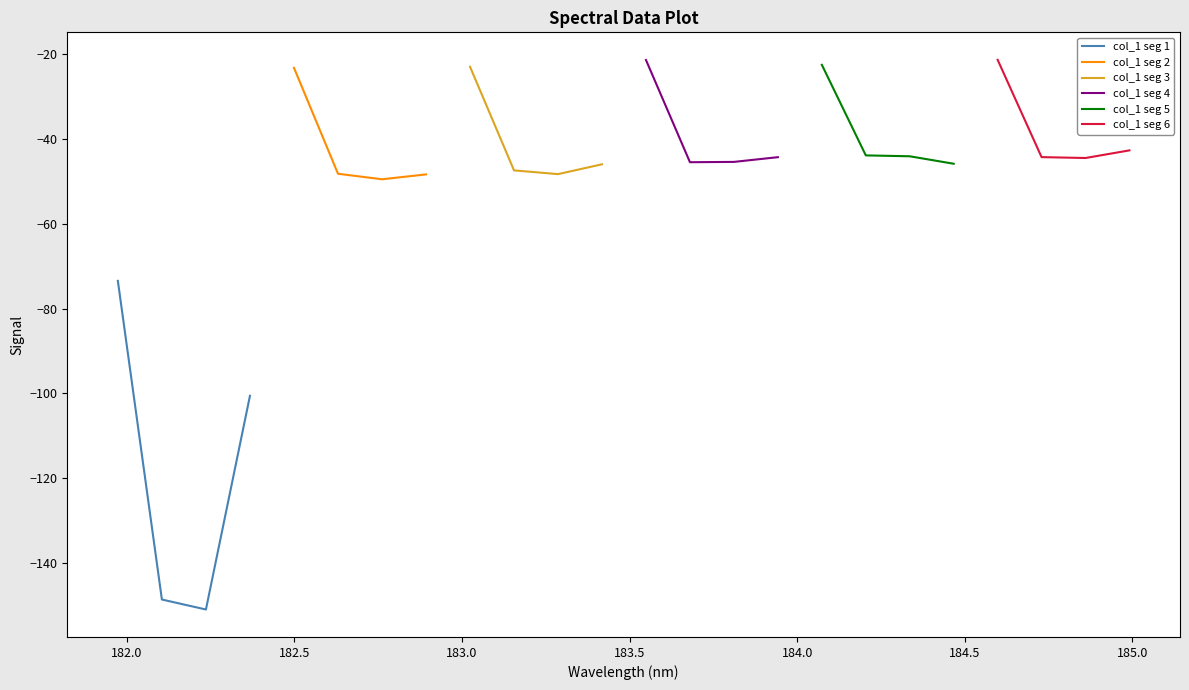

Reading left to right, extract all data points from this chart.

col_1 seg 1: -73.5	-148.5	-150.9	-100.5
col_1 seg 2: -23.3	-48.2	-49.5	-48.4
col_1 seg 3: -23.0	-47.4	-48.3	-46.0
col_1 seg 4: -21.4	-45.5	-45.4	-44.3
col_1 seg 5: -22.6	-43.9	-44.1	-45.9
col_1 seg 6: -21.4	-44.3	-44.5	-42.7